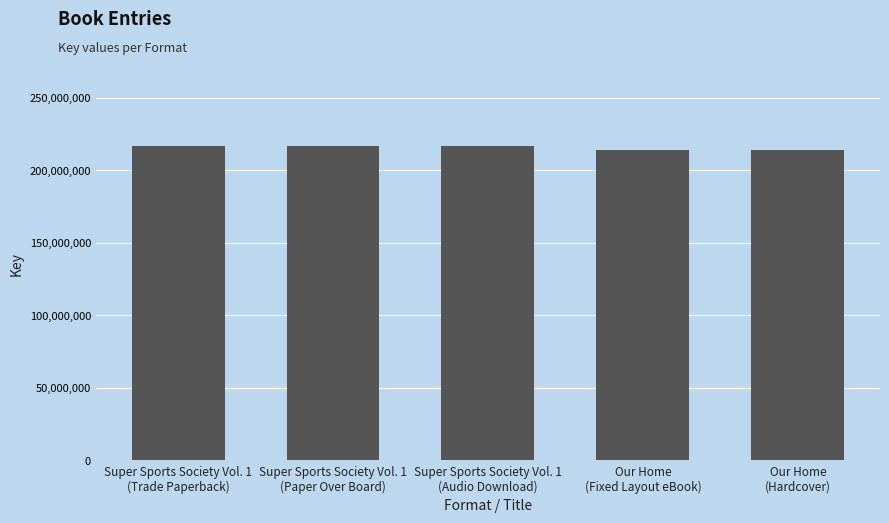

What is the change in value from Super Sports Society Vol. 1
(Trade Paperback) to Our Home
(Fixed Layout eBook)?

-2882650